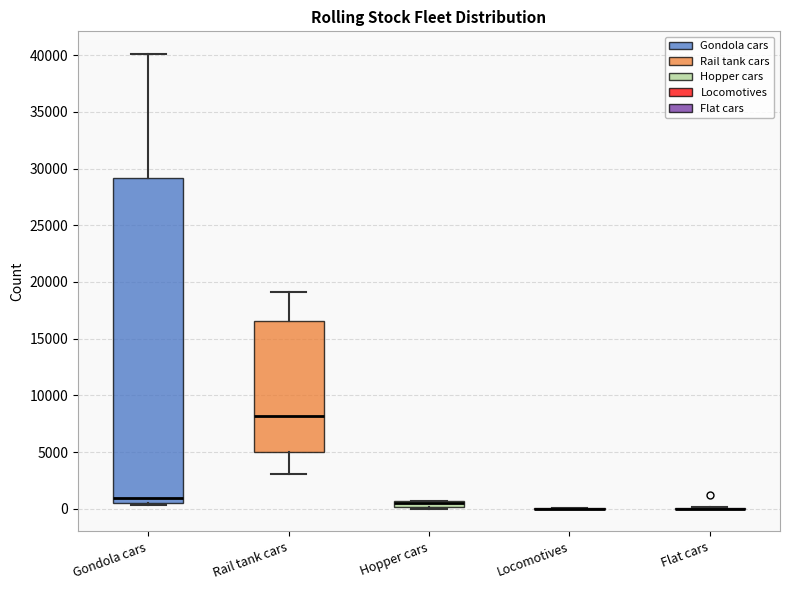

Which box is the tallest, from its lower edge to its upper edge?

Gondola cars